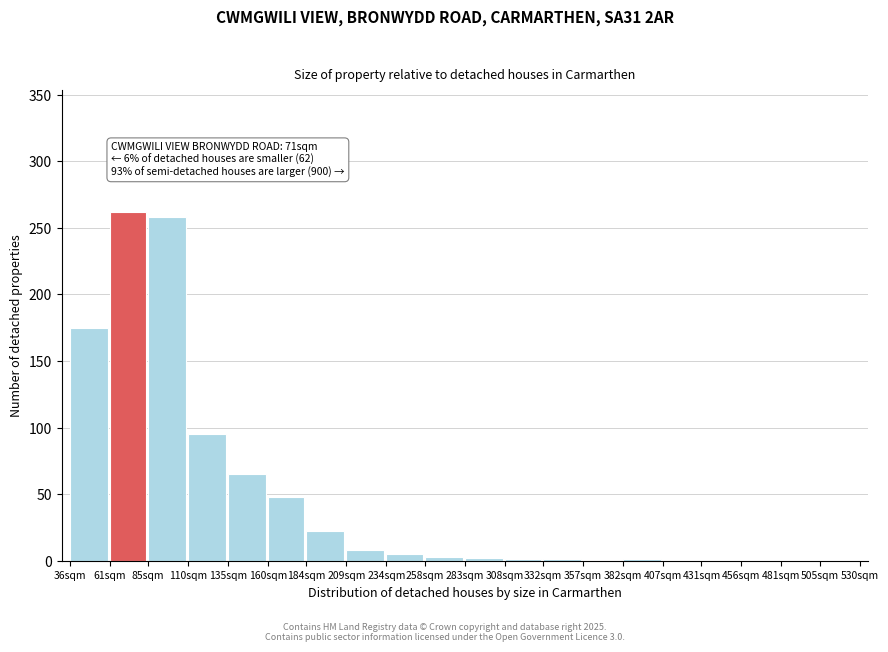

What is the change in value from 36sqm to 61sqm?

+87